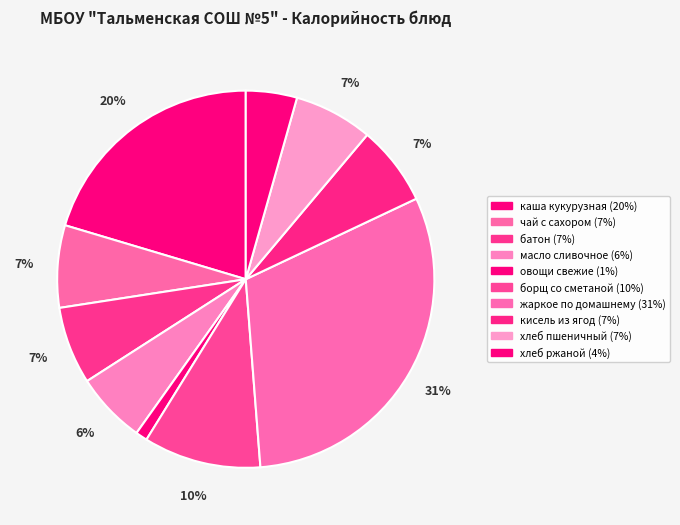

How much of the chart is everything except жаркое по домашнему?

69.2%